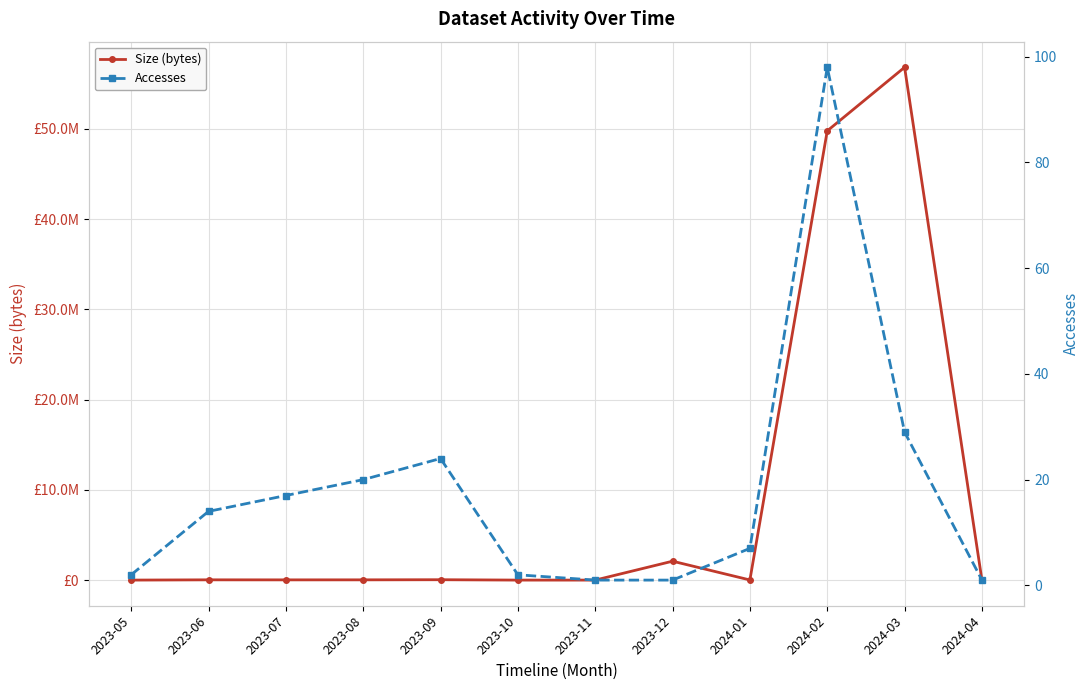

Which category has the lowest value in the Size (bytes) series?

2023-11